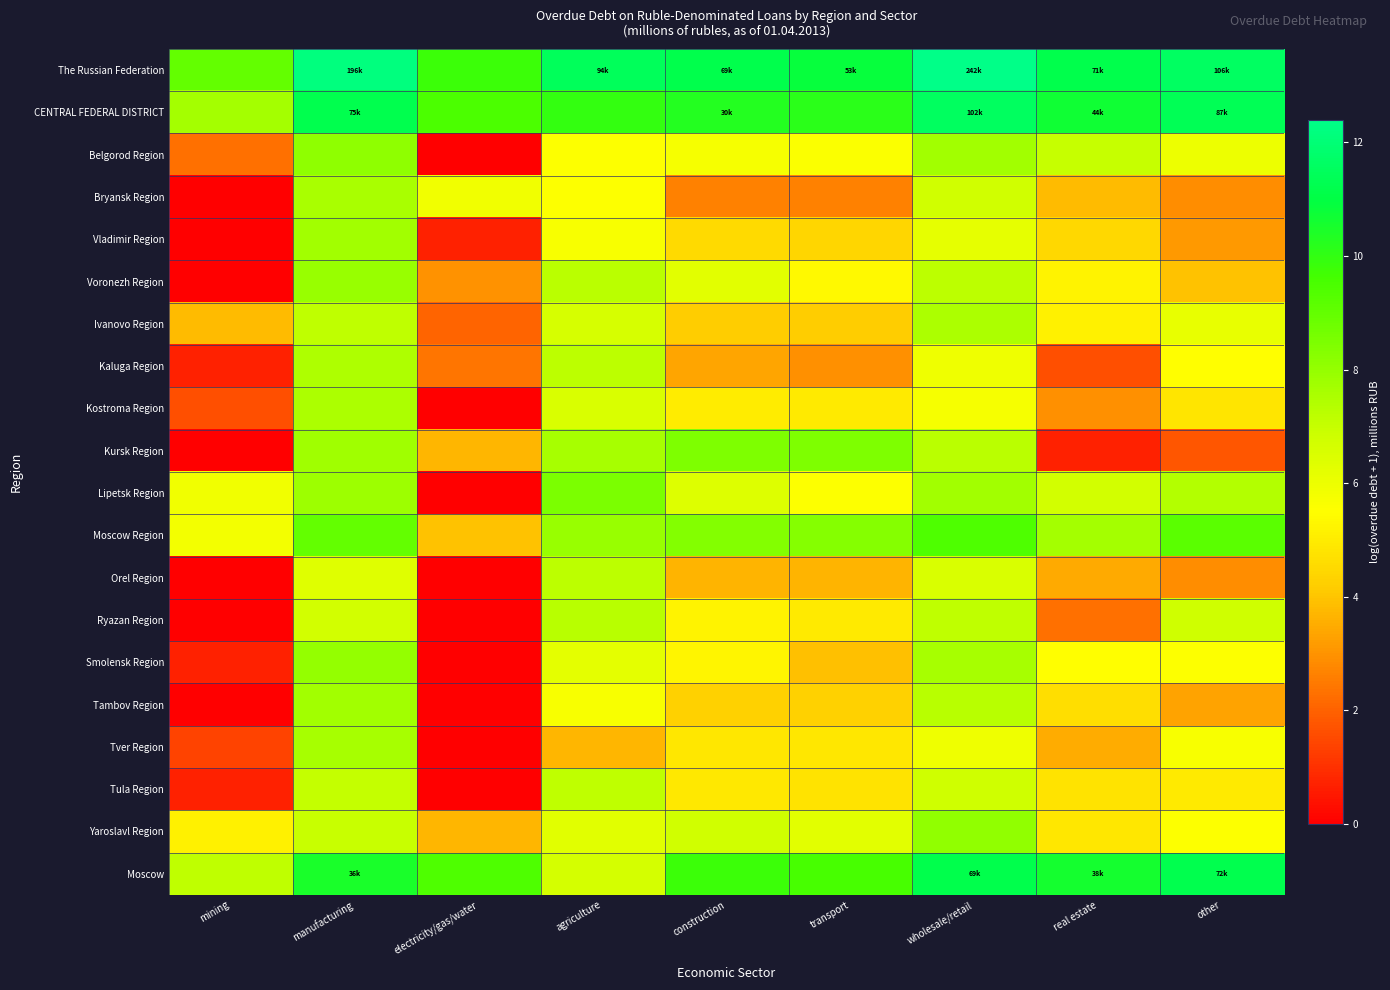

At how many categories does at least one series exceed 0?

9